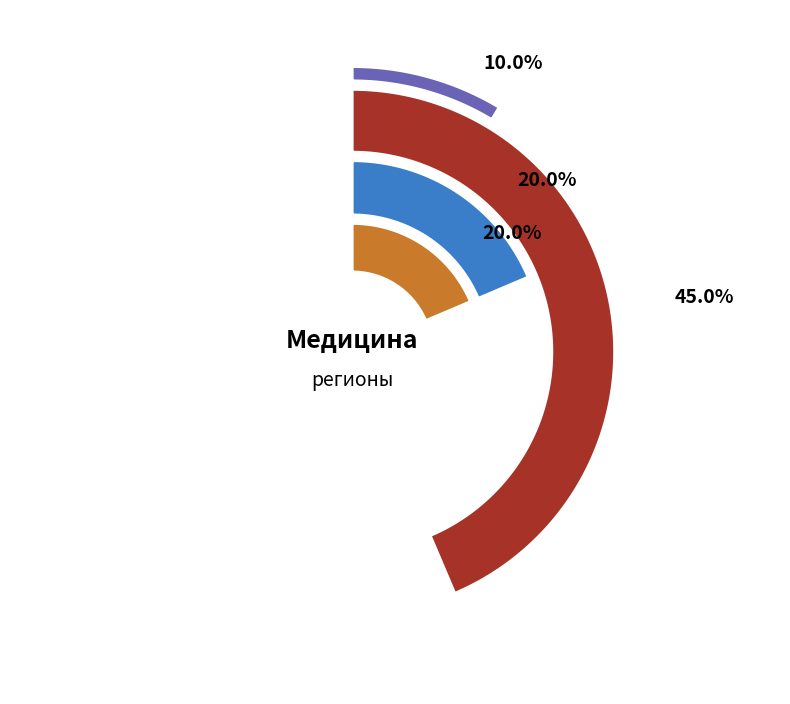

To the nearest percent, what percentage of the pie is Брянская область?

10%